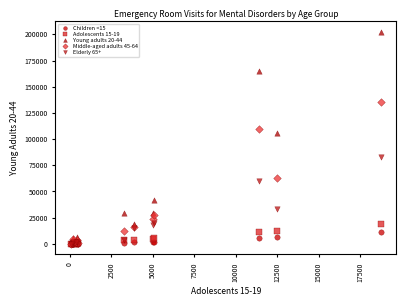

What are all the series names shown in the legend?

Children <15, Adolescents 15-19, Young adults 20-44, Middle-aged adults 45-64, Elderly 65+